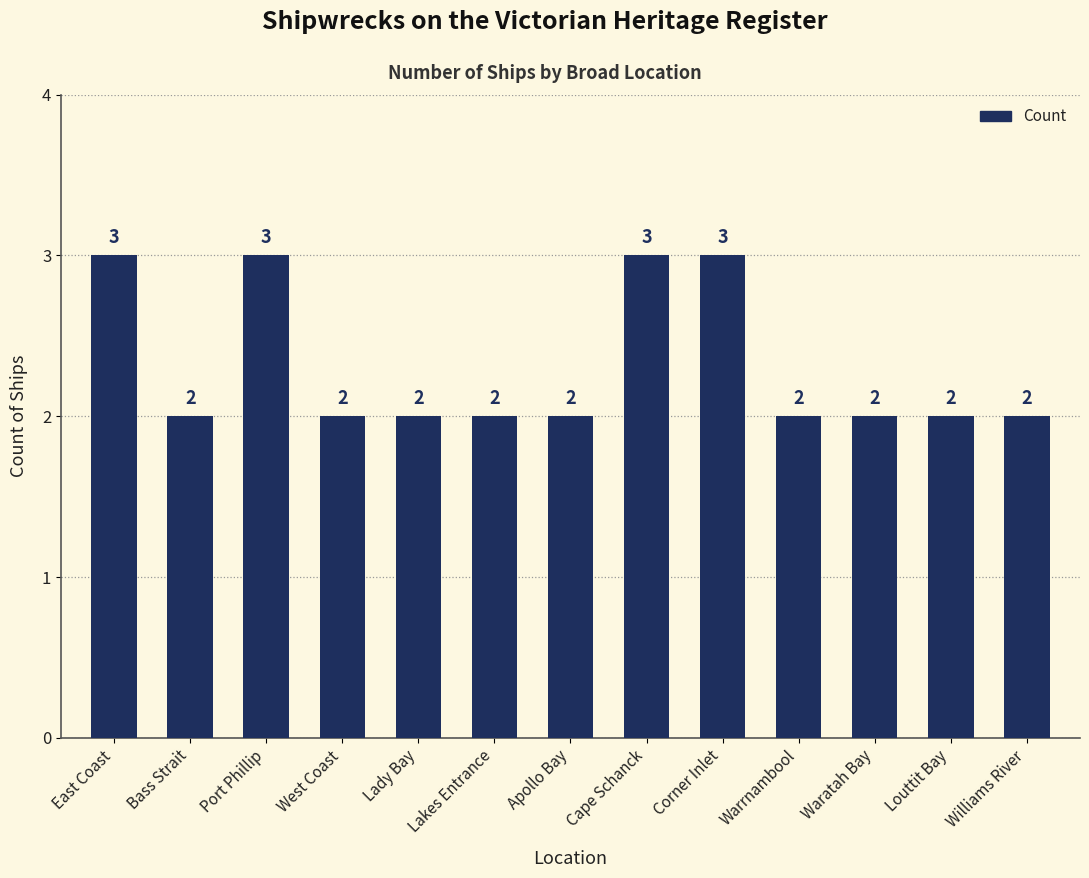

What is the ratio of the value at Bass Strait to the value at East Coast?

0.7